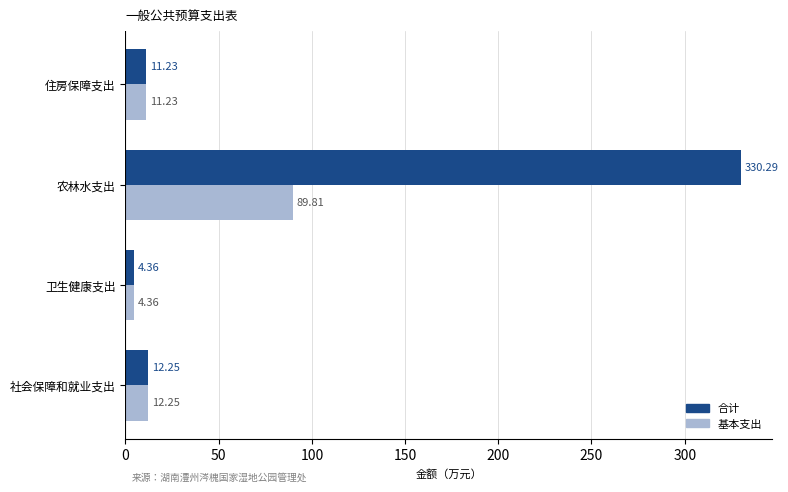

Where is 基本支出 nearest to the value 47?

社会保障和就业支出